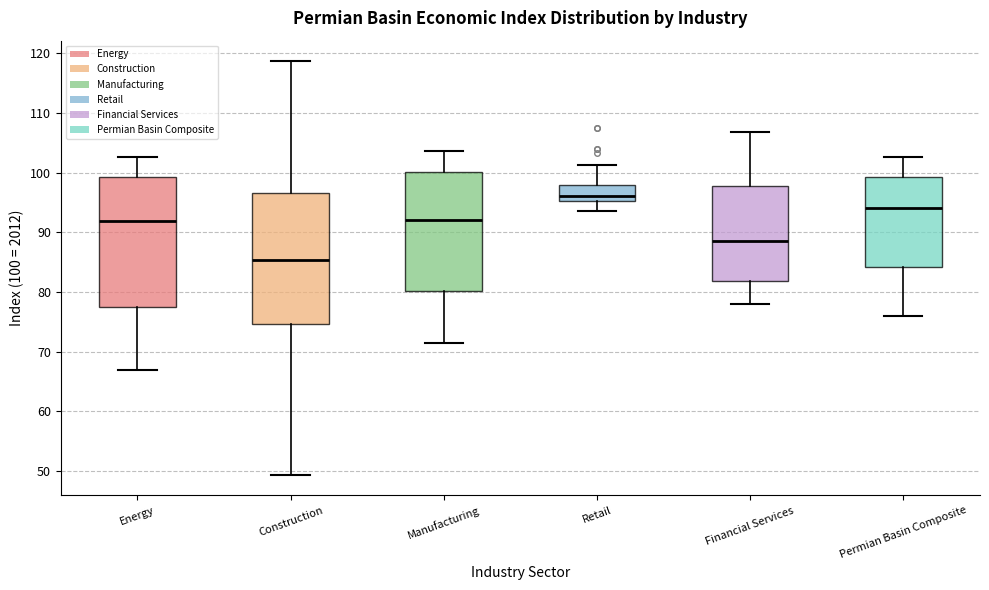

Where does the upper whisker of the box for Manufacturing end on the y-axis? The values are not printed on the chart, so give them approximately, as read against the axis.

104